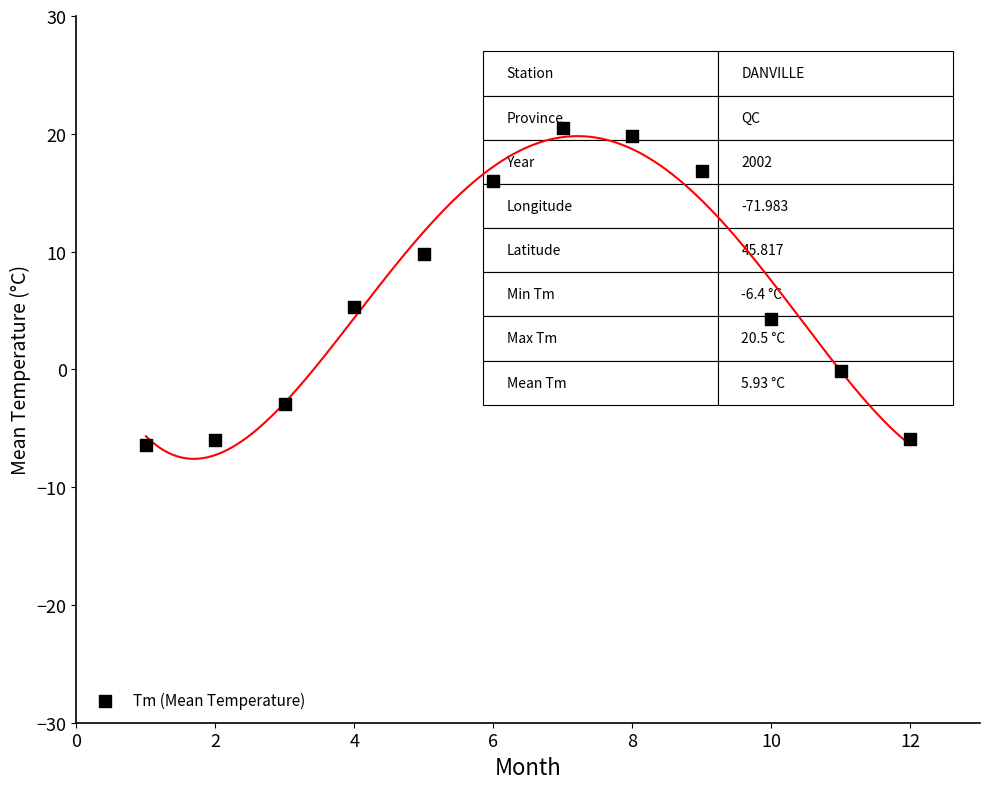

What is the range of Y values (max minus min)?

26.9